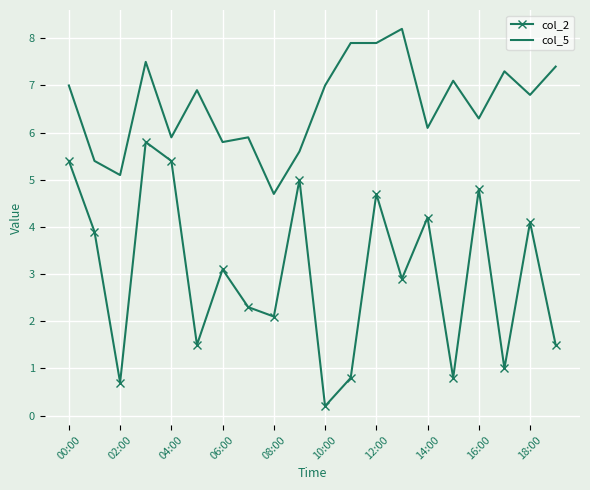

What are all the series names shown in the legend?

col_2, col_5